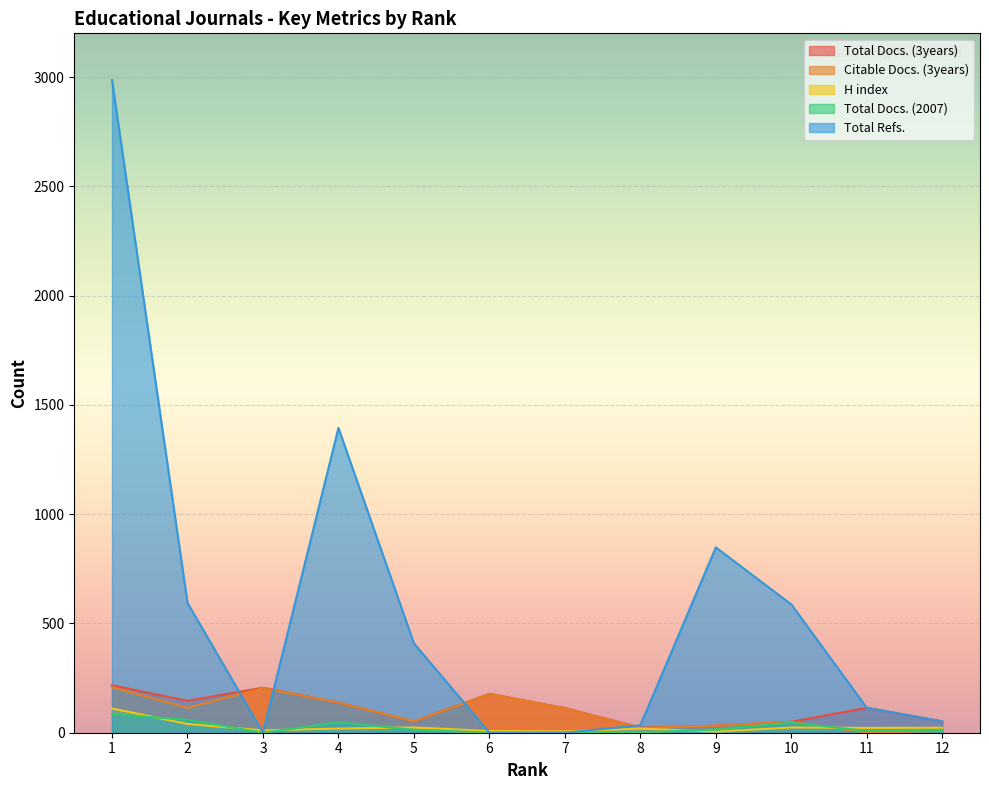

At which category does the chart reach its peak across all series?

1